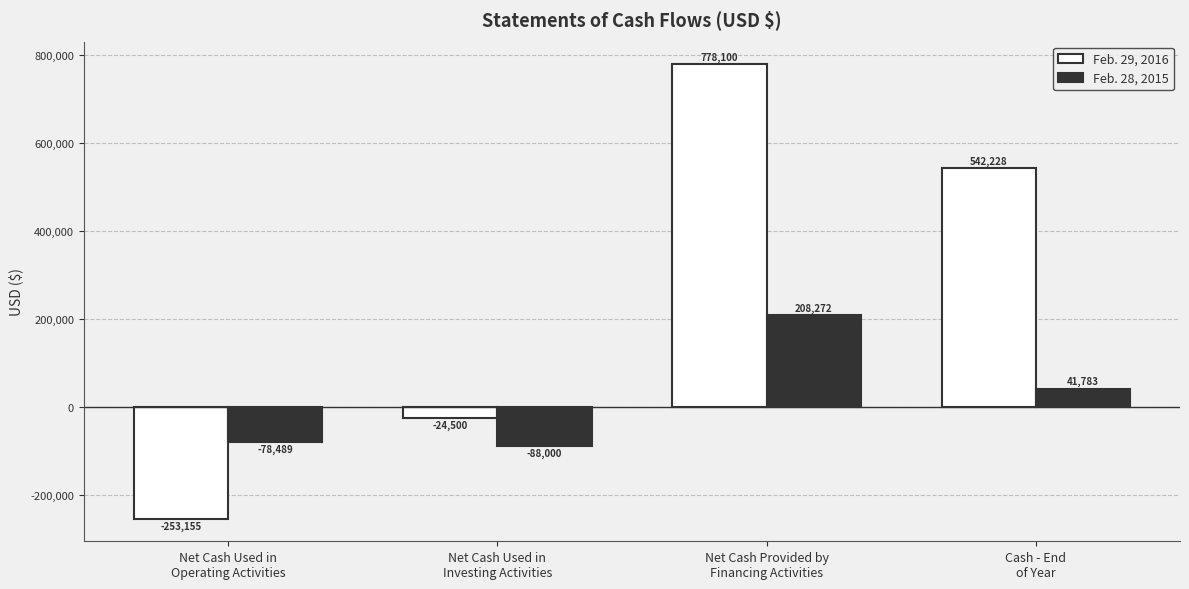

Reading right to left, what are all the values shown in this chart?

Feb. 29, 2016: Cash - End
of Year=542228	Net Cash Provided by
Financing Activities=778100	Net Cash Used in
Investing Activities=-24500	Net Cash Used in
Operating Activities=-253155
Feb. 28, 2015: Cash - End
of Year=41783	Net Cash Provided by
Financing Activities=208272	Net Cash Used in
Investing Activities=-88000	Net Cash Used in
Operating Activities=-78489